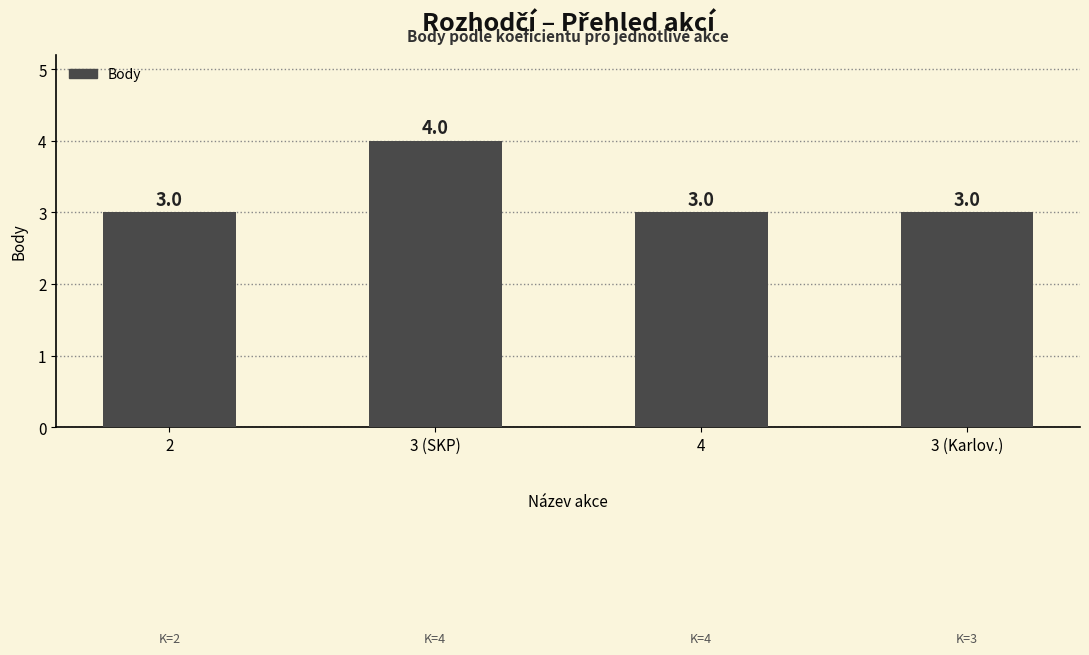

What is the label of the 2nd bar from the right?

4